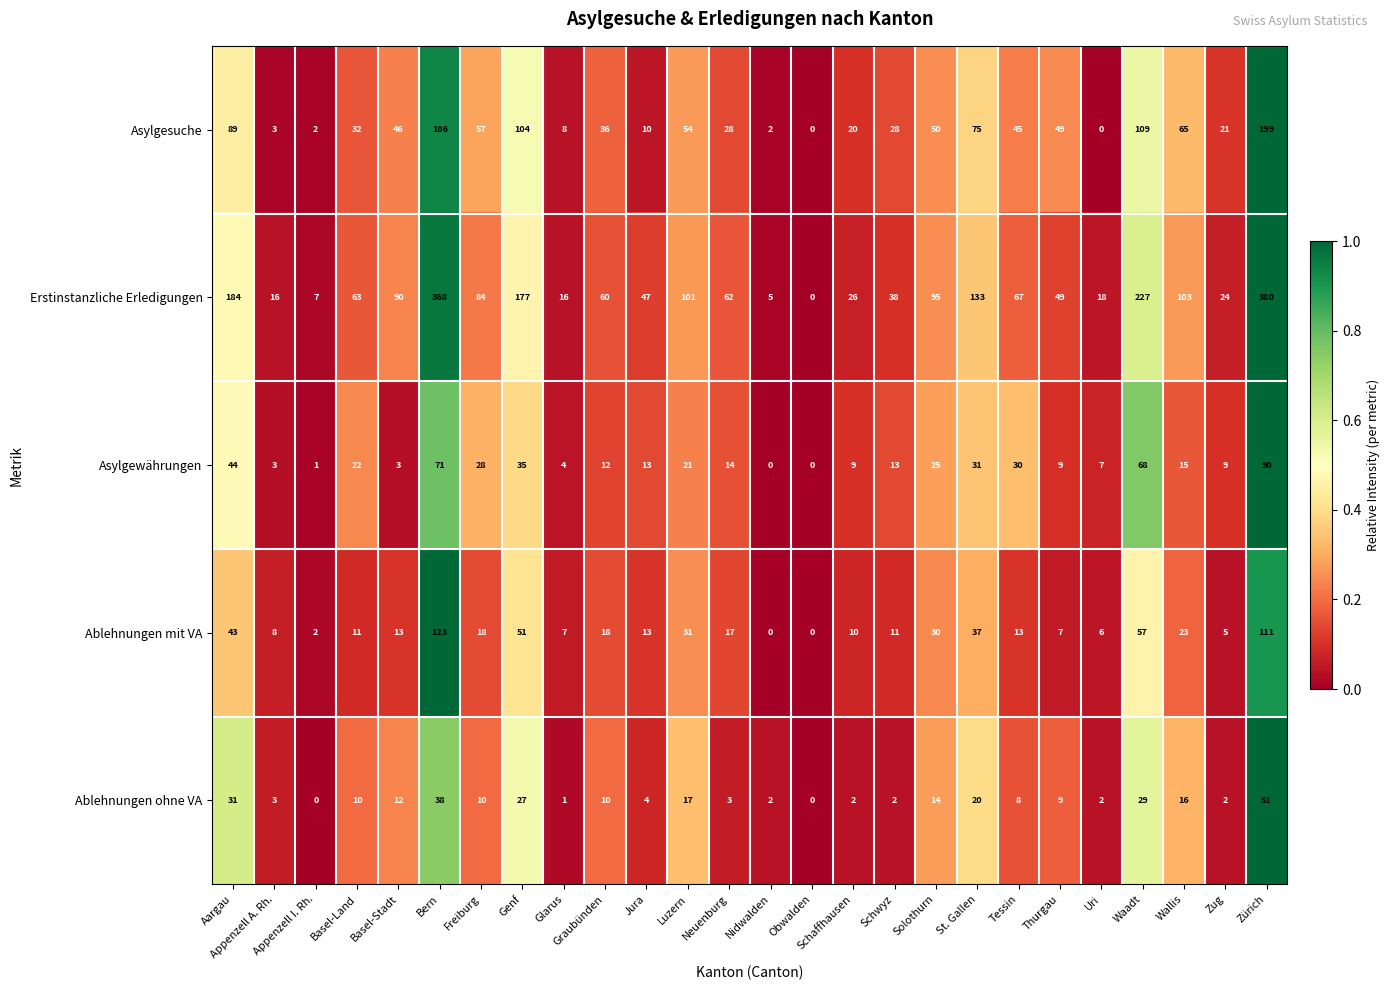

At which category is the sum across all series the highest?

Zürich